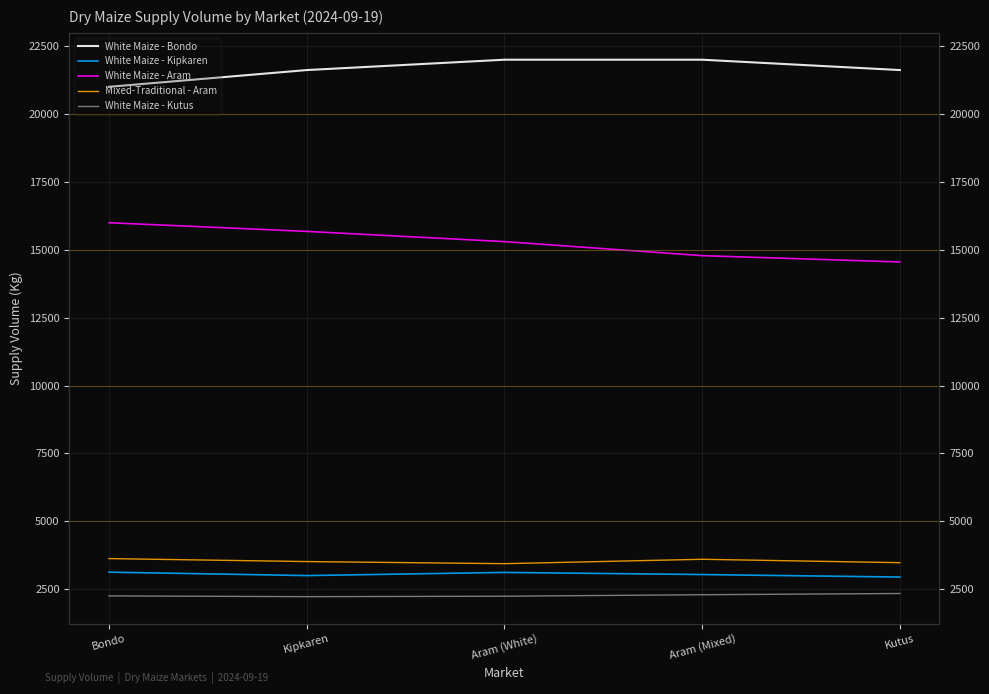

What is the minimum value for White Maize - Kipkaren?

2945.5